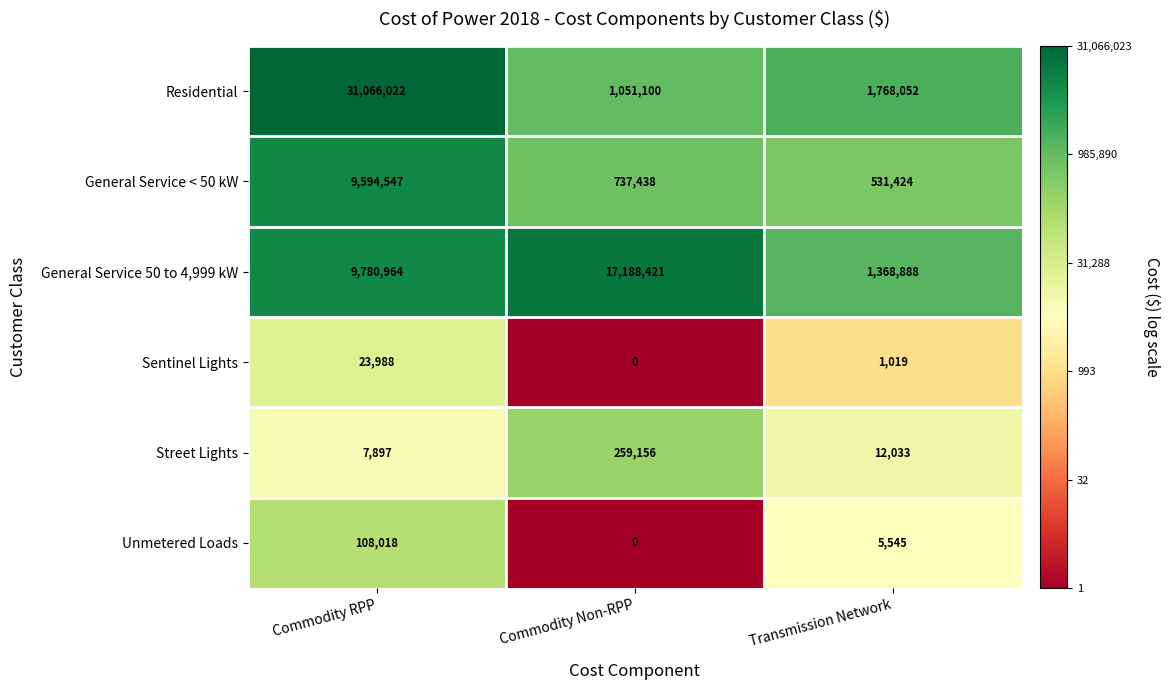

The value of General Service 50 to 4,999 kW at Transmission Network is 810471. True or false?

False